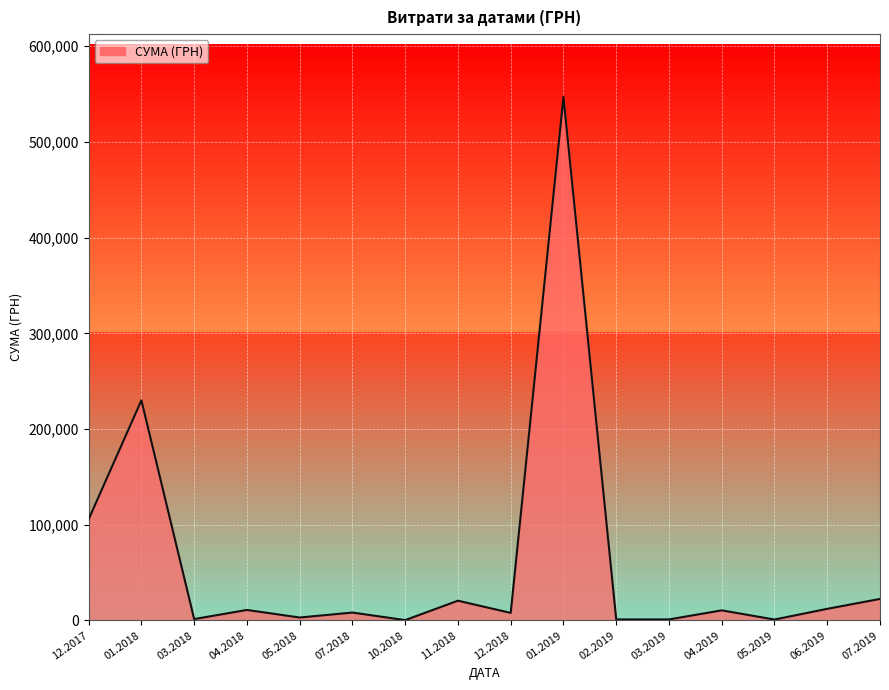

What is the maximum value shown in the chart?

546929.7